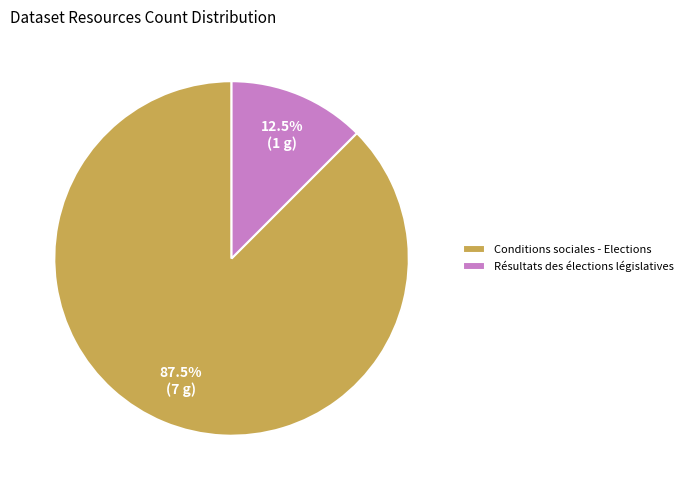

Is there a majority slice in this chart?

Yes